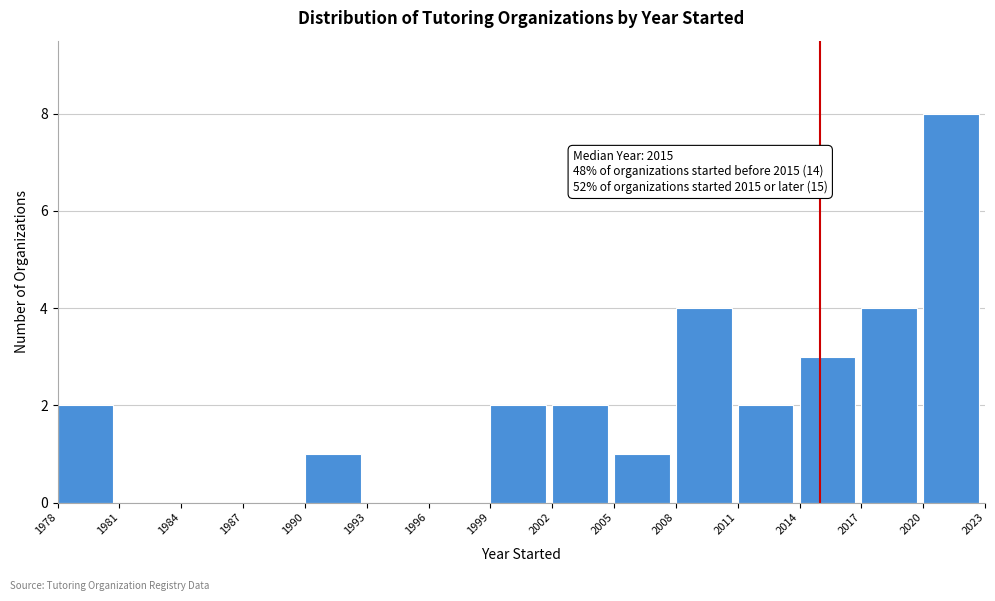

Over which range of the x-axis is the bar tallest?

2020 to 2023